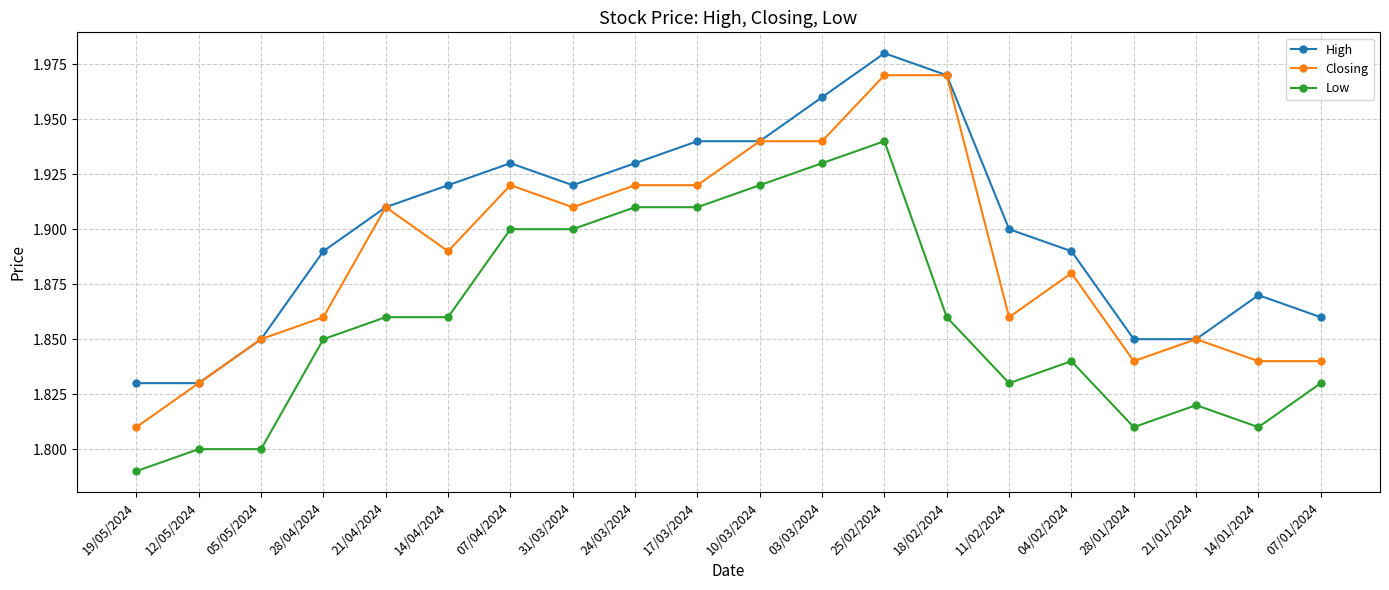

Where is the first local maximum for High?

07/04/2024